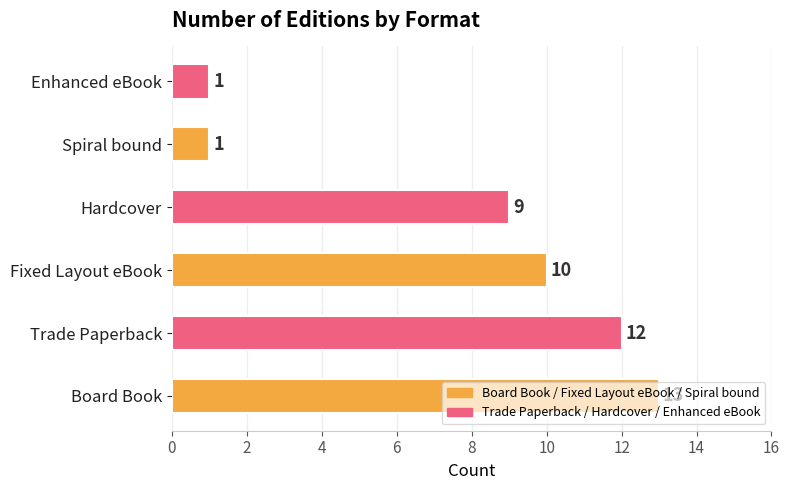

What is the sum of all values?

46